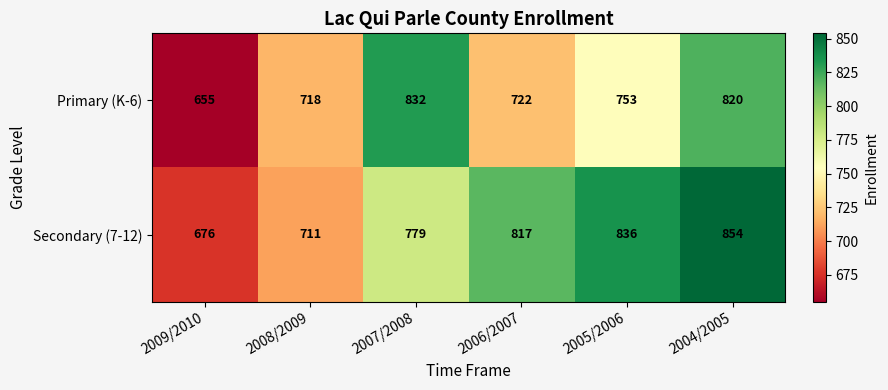

What is the approximate value of Primary (K-6) at 2005/2006, to the nearest 10?

750